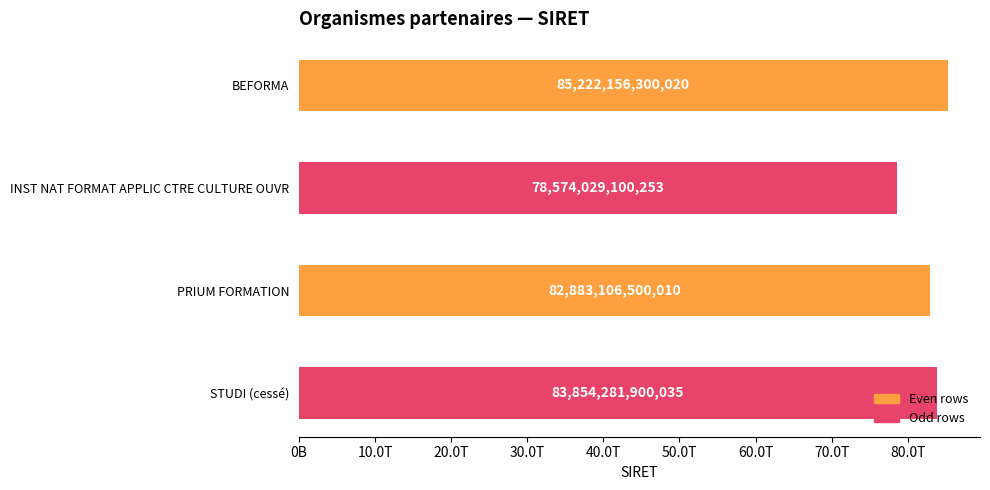

Rank the categories by value from highest to lowest.

BEFORMA, STUDI (cessé), PRIUM FORMATION, INST NAT FORMAT APPLIC CTRE CULTURE OUVR